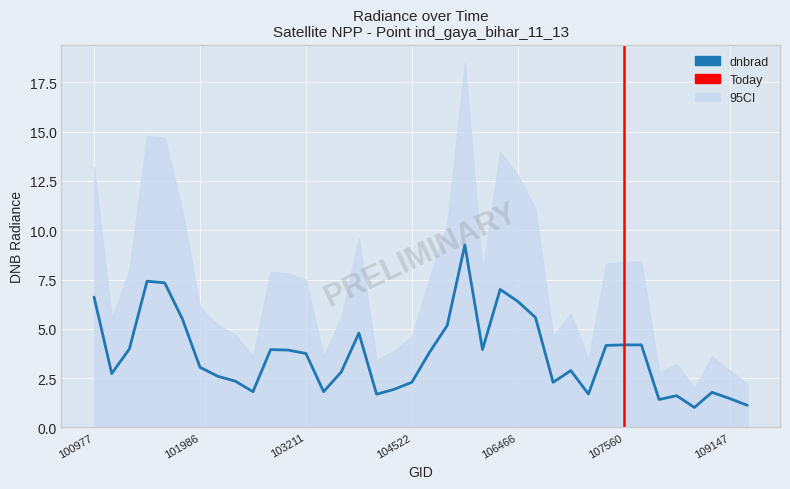

Reading right to left, extract all data points from this chart.

109495=1.1	109147=1.5	108974=1.8	108268=1.0	108090=1.6	107923=1.4	107744=4.2	107560=4.2	107388=4.2	107217=1.7	107043=2.9	106874=2.3	106642=5.6	106466=6.4	106285=7.0	106111=3.9	105916=9.3	105736=5.2	105564=3.8	104522=2.3	104405=1.9	103811=1.7	103694=4.8	103448=2.8	103330=1.8	103211=3.7	102964=3.9	102724=3.9	102602=1.8	102482=2.3	102108=2.6	101986=3.0	101858=5.5	101736=7.3	101482=7.4	101234=4.0	101111=2.7	100977=6.6